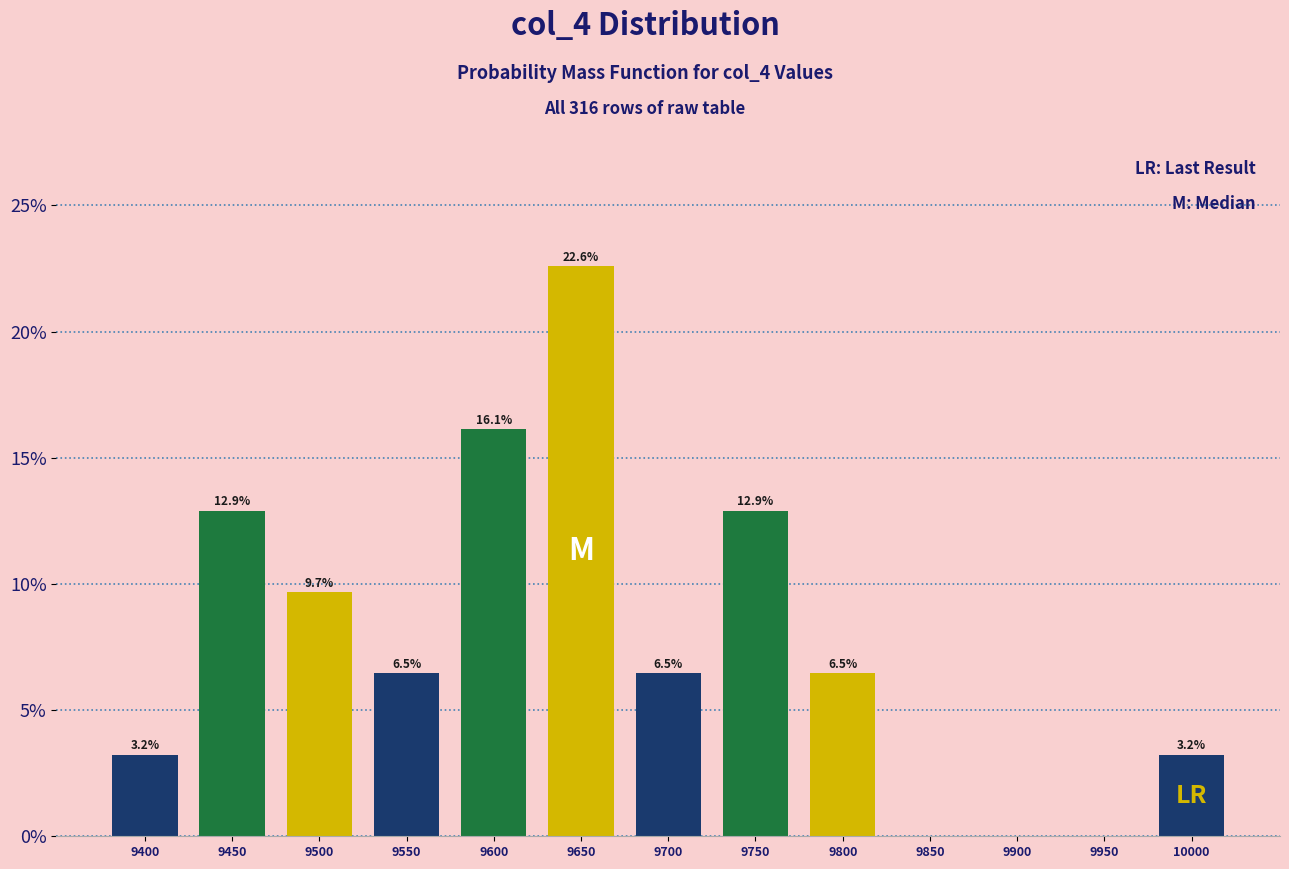

Reading right to left, list all the values displayed in this chart.

10000=3.2	9950=0.0	9900=0.0	9850=0.0	9800=6.5	9750=12.9	9700=6.5	9650=22.6	9600=16.1	9550=6.5	9500=9.7	9450=12.9	9400=3.2